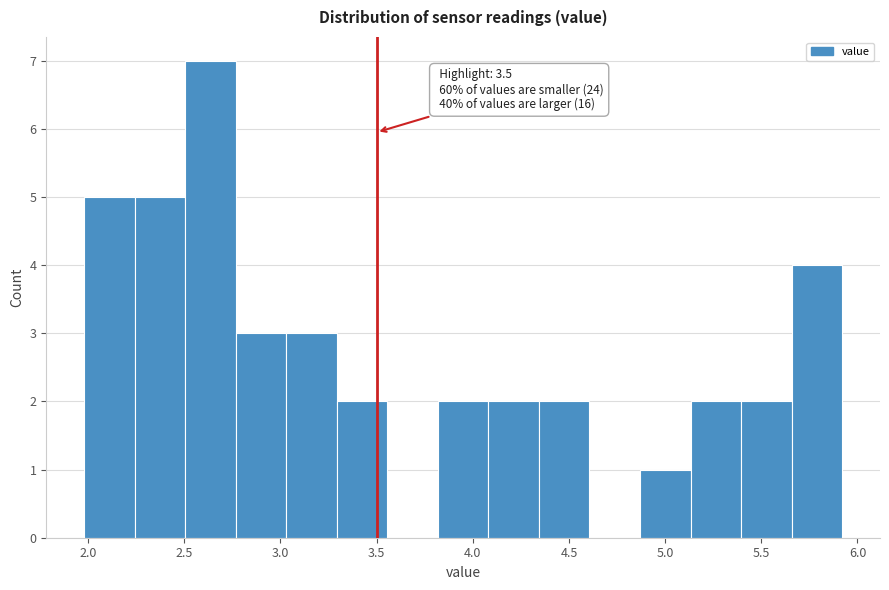

Which range on the x-axis has the tallest bar?

2.50 to 2.75